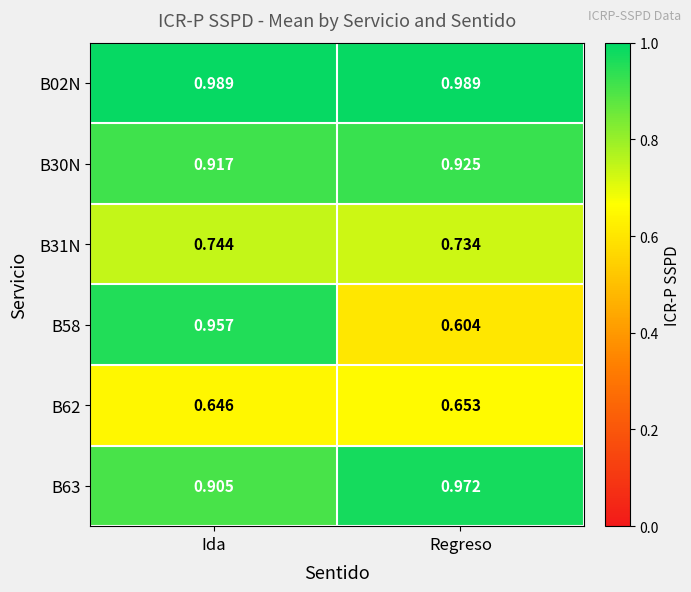

Is the value of B63 at Ida greater than the value of B58 at Regreso?

Yes